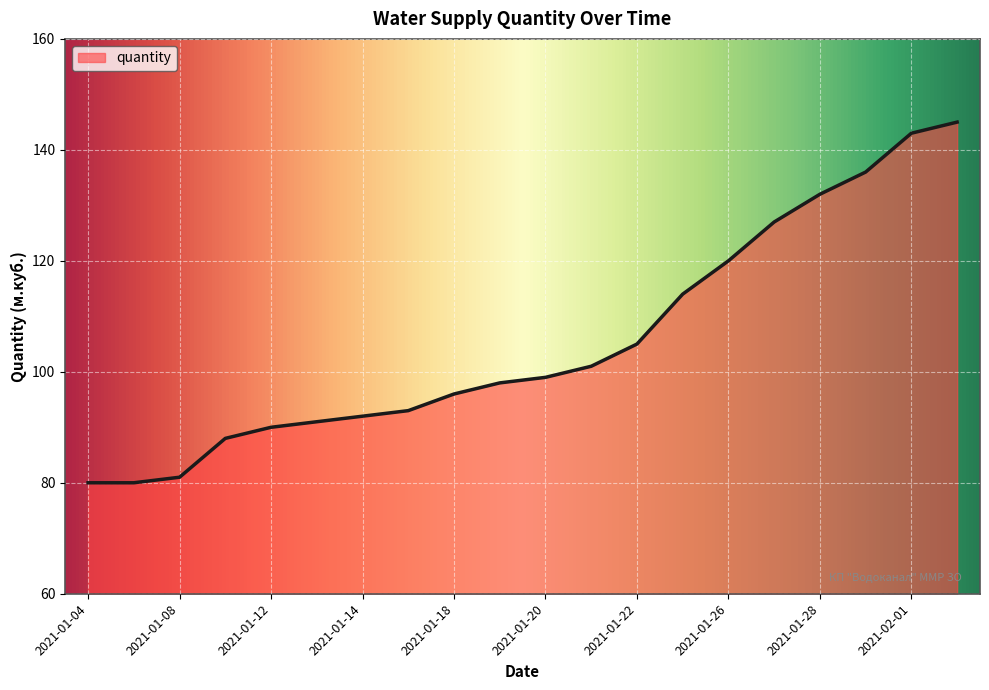

What is the smallest value displayed?

80